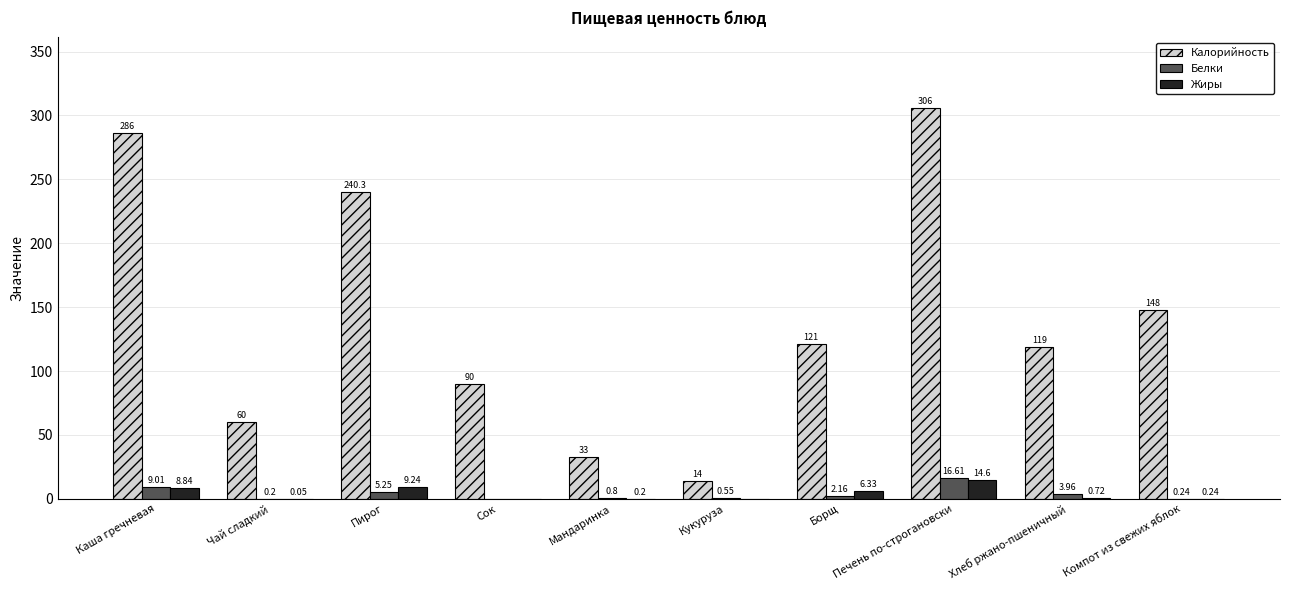

The value of Жиры at Каша гречневая is 8.8. True or false?

True